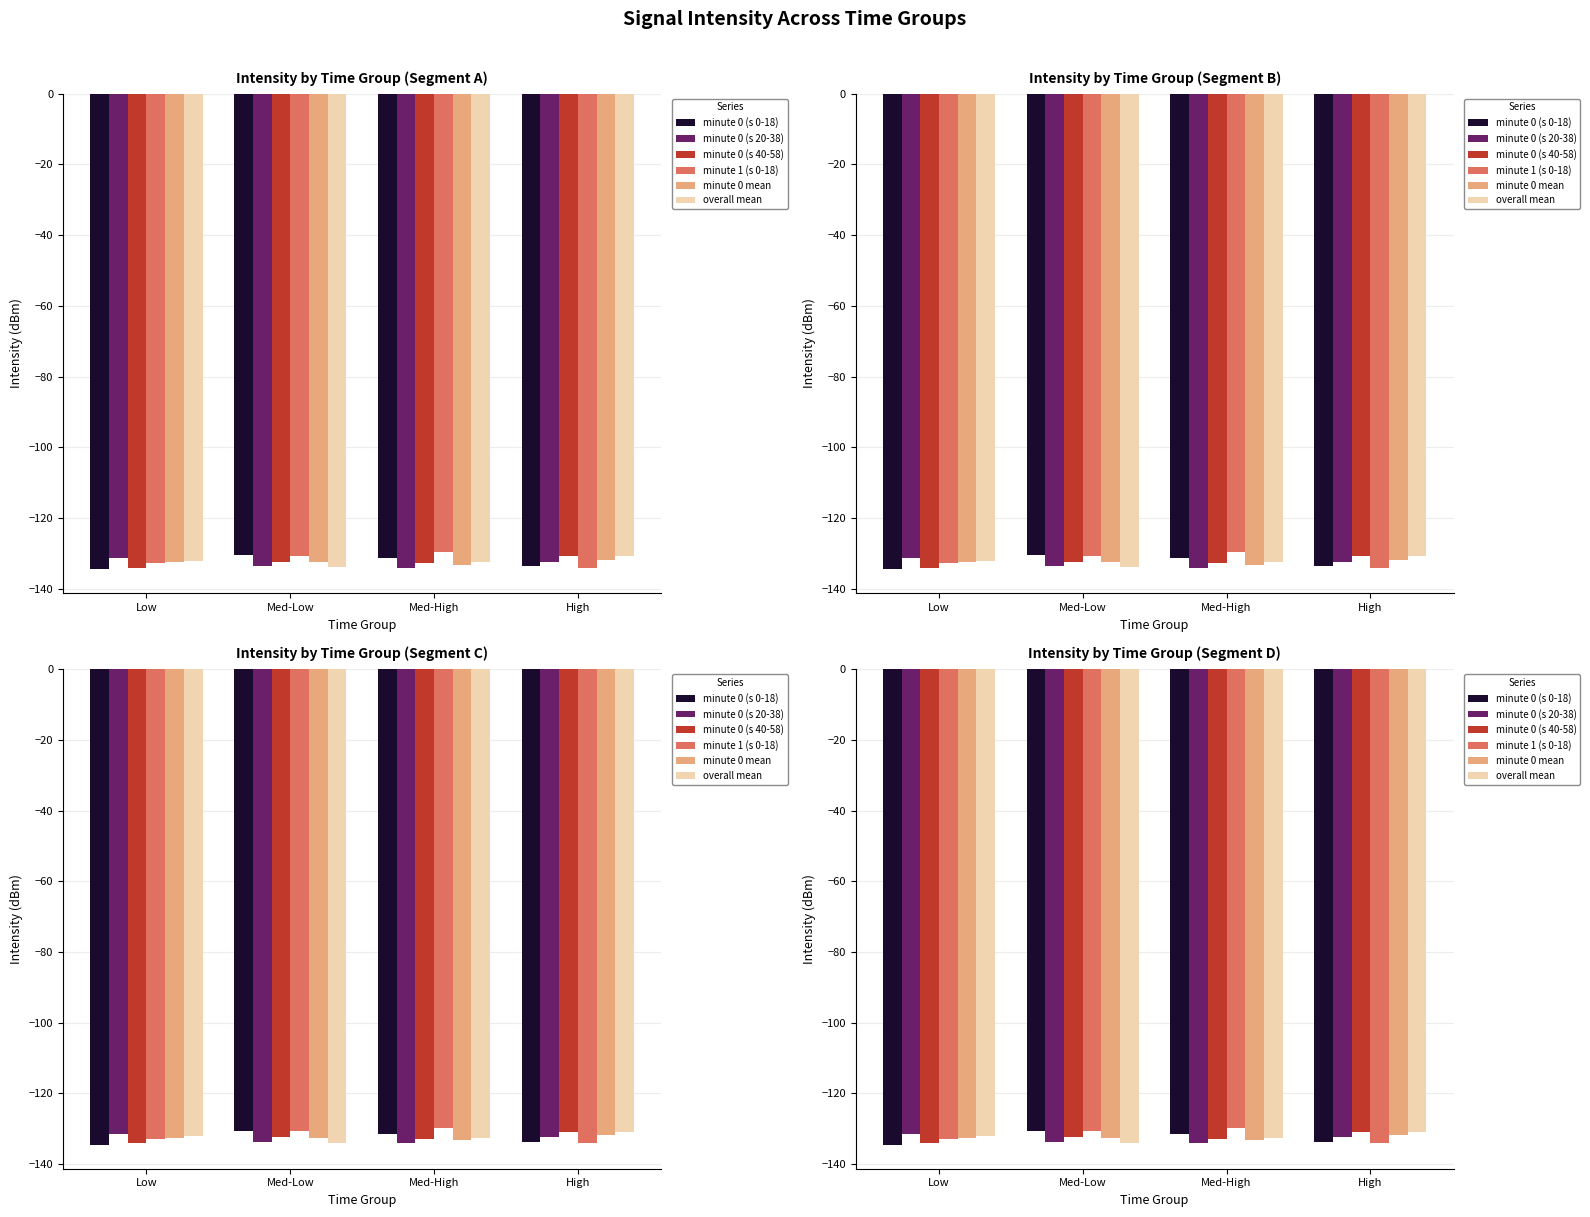

Reading right to left, list all the values displayed in this chart.

minute 0 (s 0-18): -133.7	-131.4	-130.5	-134.6
minute 0 (s 20-38): -132.3	-134.1	-133.7	-131.4
minute 0 (s 40-58): -130.8	-132.8	-132.3	-134.1
minute 1 (s 0-18): -134.0	-129.7	-130.6	-132.8
minute 0 mean: -131.8	-133.2	-132.6	-132.5
overall mean: -130.8	-132.6	-133.9	-132.2